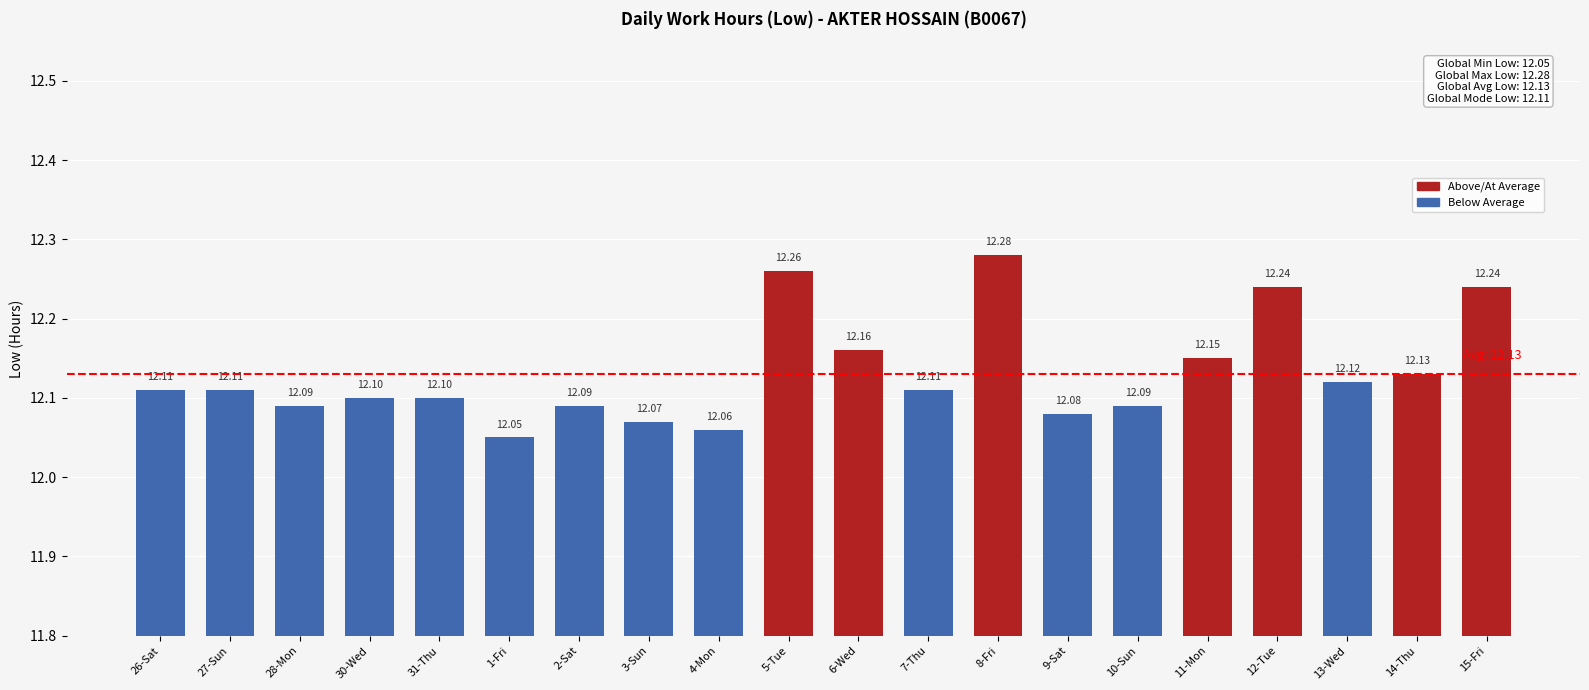

Are the bars grouped side by side (vs. stacked)?

No